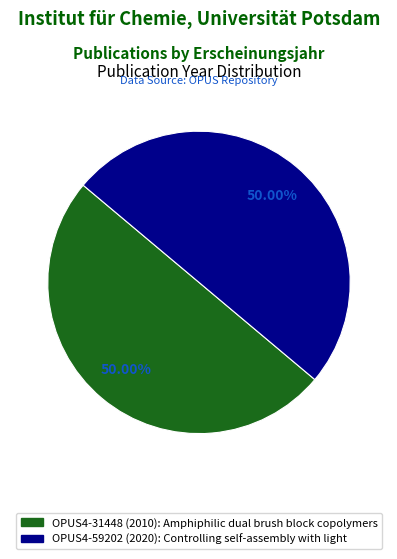

To the nearest percent, what is the combined percentage of OPUS4-59202 (2020) and OPUS4-31448 (2010)?

100%